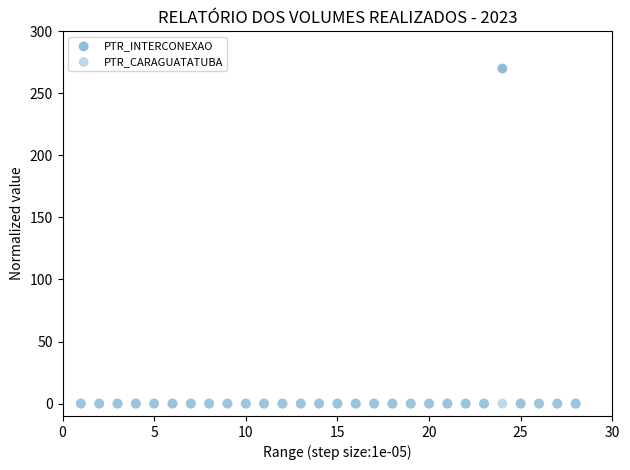

Which series contains the highest Y value?

PTR_INTERCONEXAO